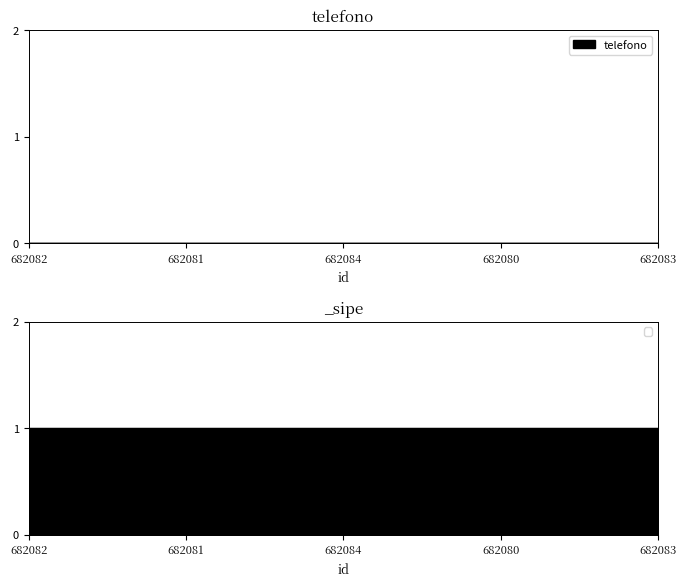

What is the average value of the _sipe series?

1